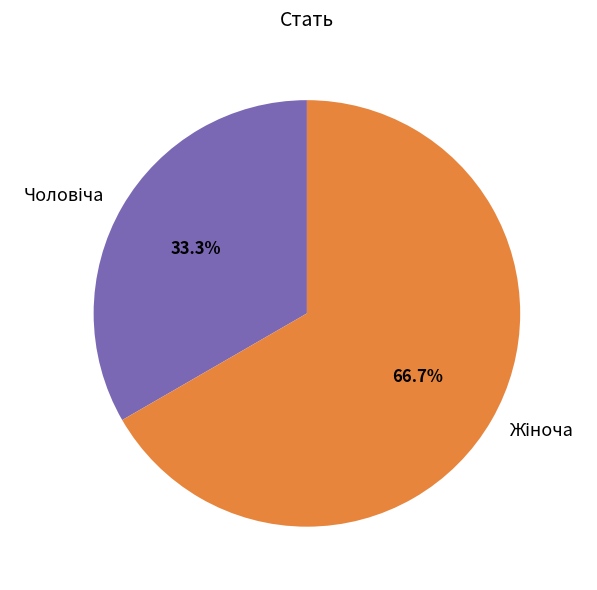

Does any single category account for the majority?

Yes